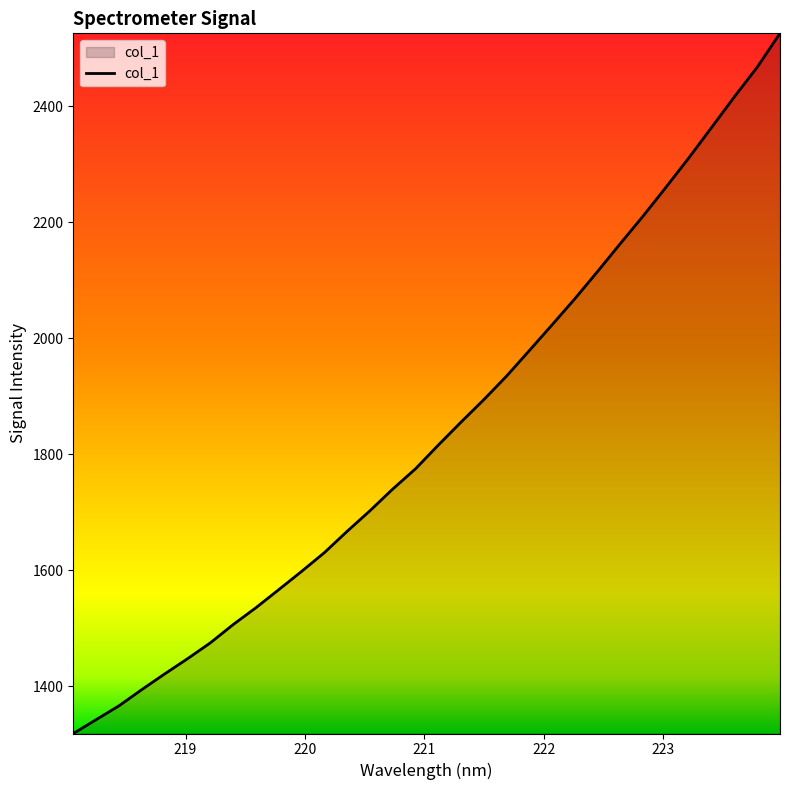

What is the greatest value displayed?

2525.7